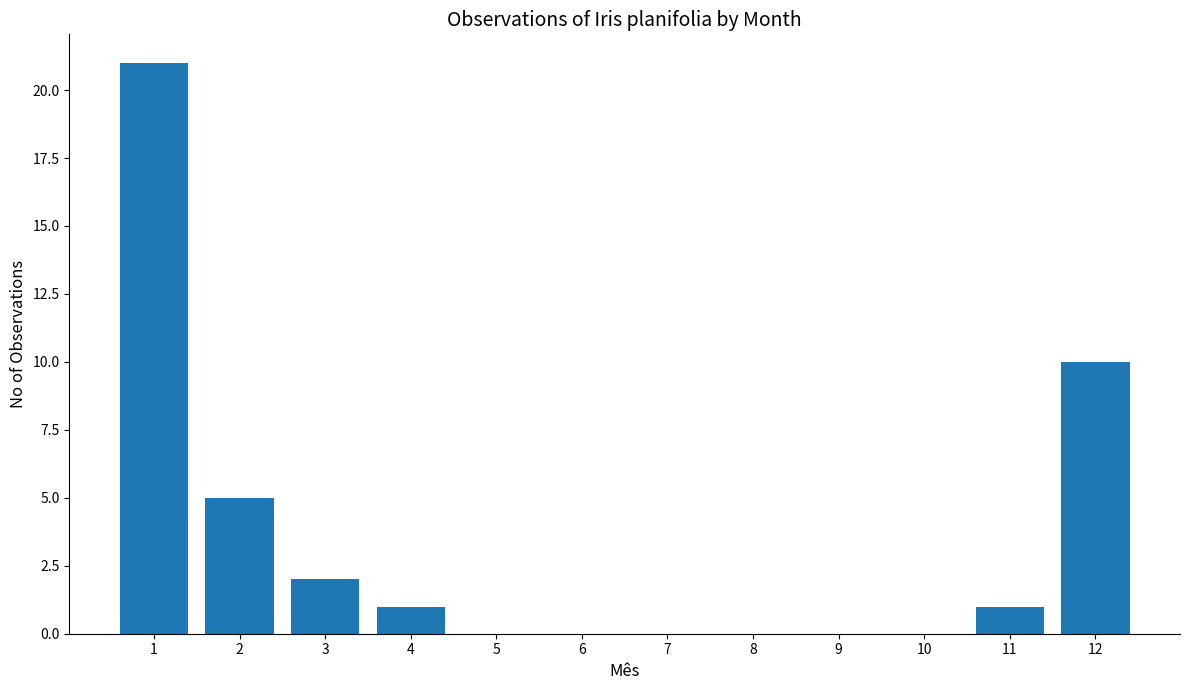

Reading left to right, transcribe all the data shown in this chart.

1=21	2=5	3=2	4=1	5=0	6=0	7=0	8=0	9=0	10=0	11=1	12=10